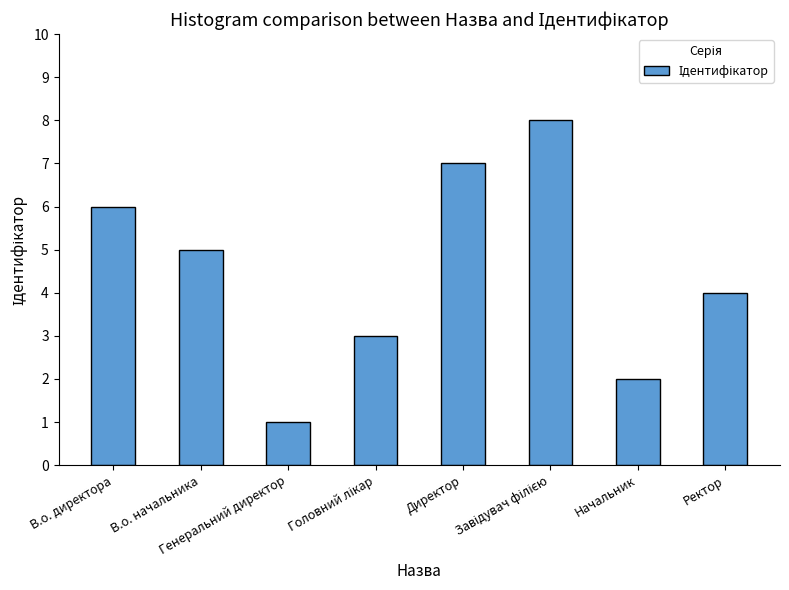

What is the value of the 3rd bar from the left?

1